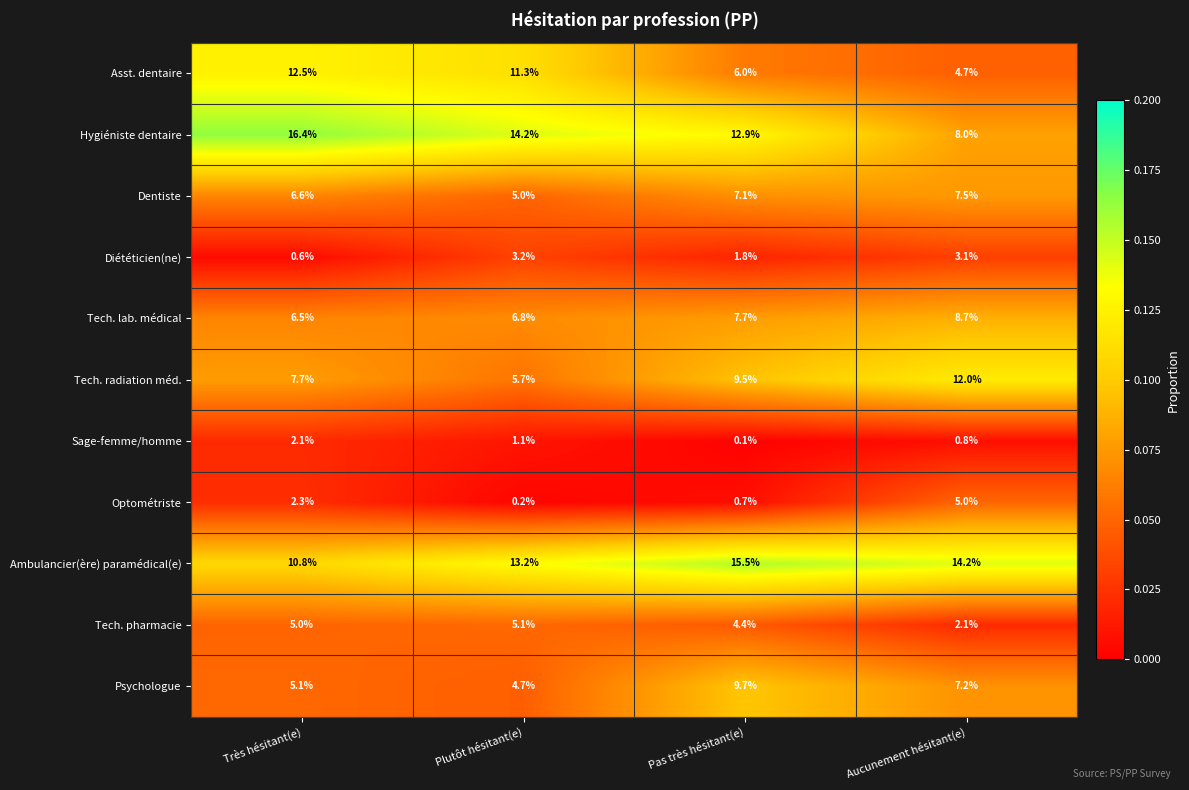

The Optométriste series shows 5.0 at Aucunement hésitant(e). True or false?

True